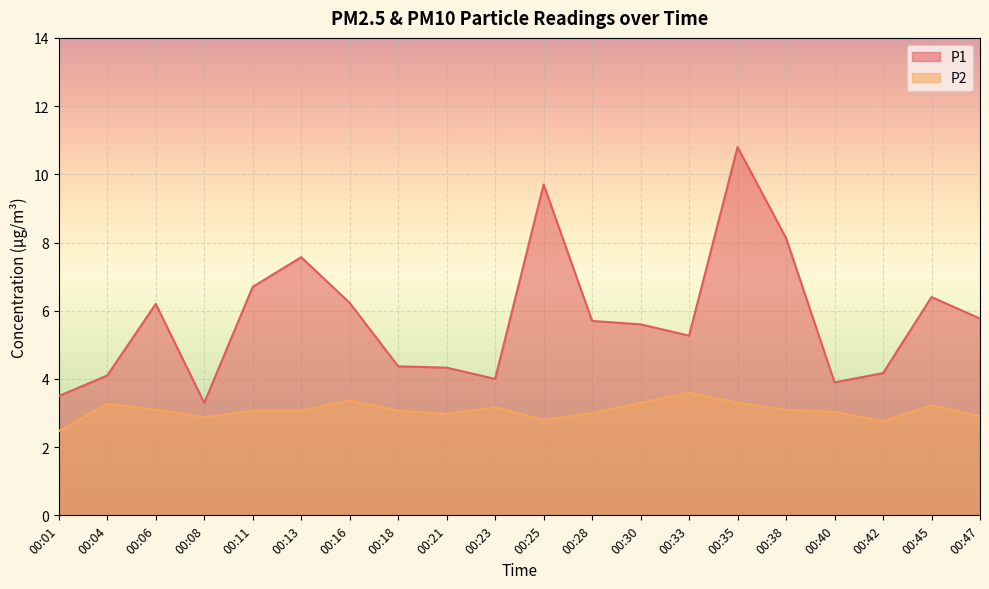

At how many categories does at least one series exceed 8?

3